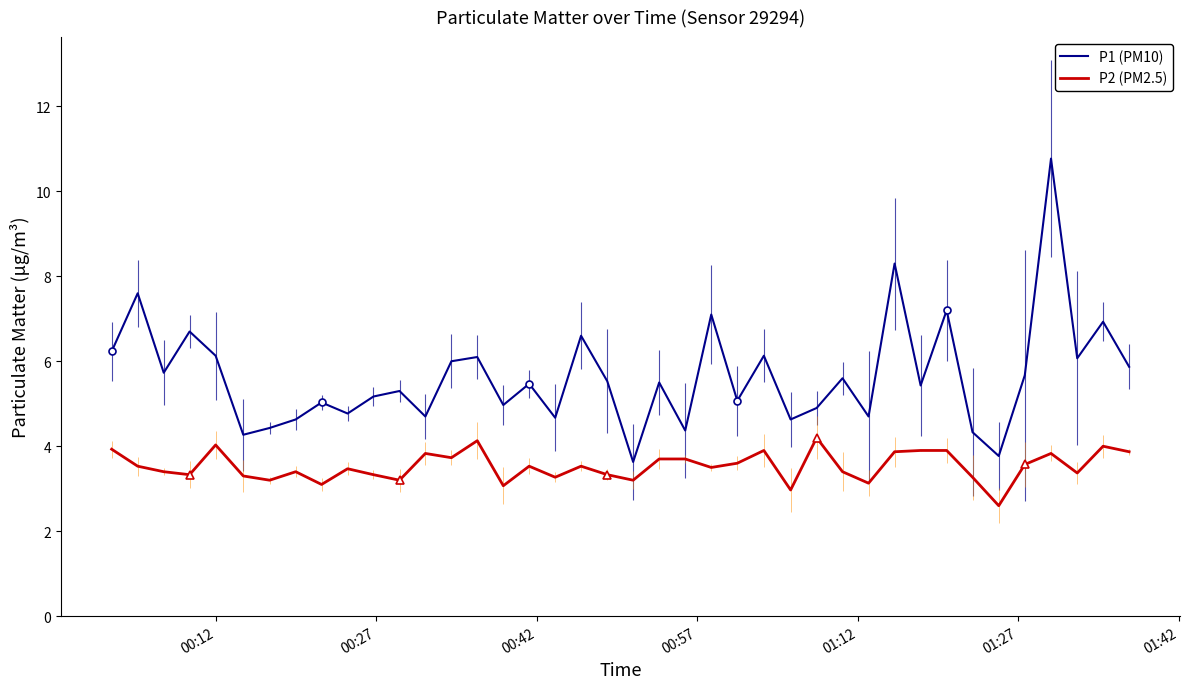

What is the minimum value for P2 (PM2.5)?

2.6